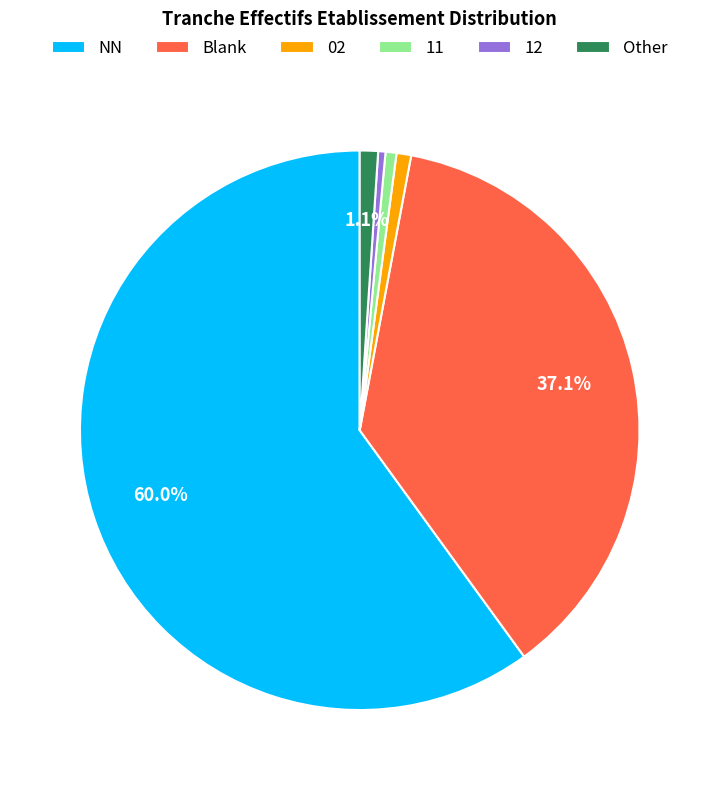

Between Blank and NN, which is larger?

NN